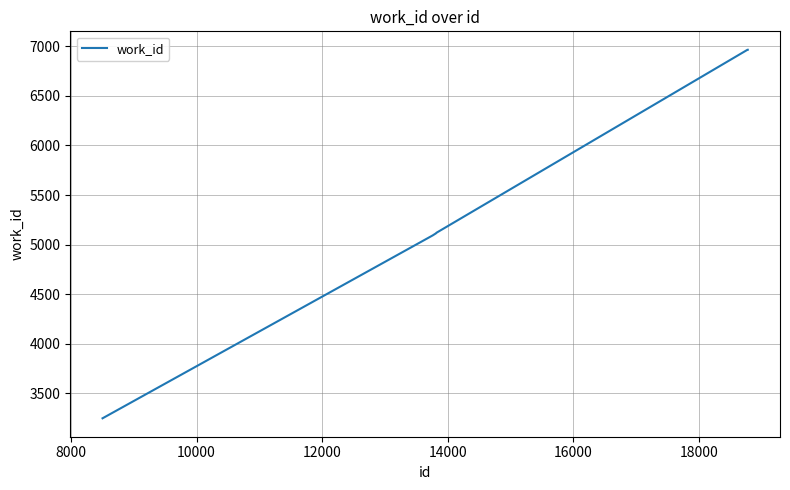

What is the greatest value displayed?

6965